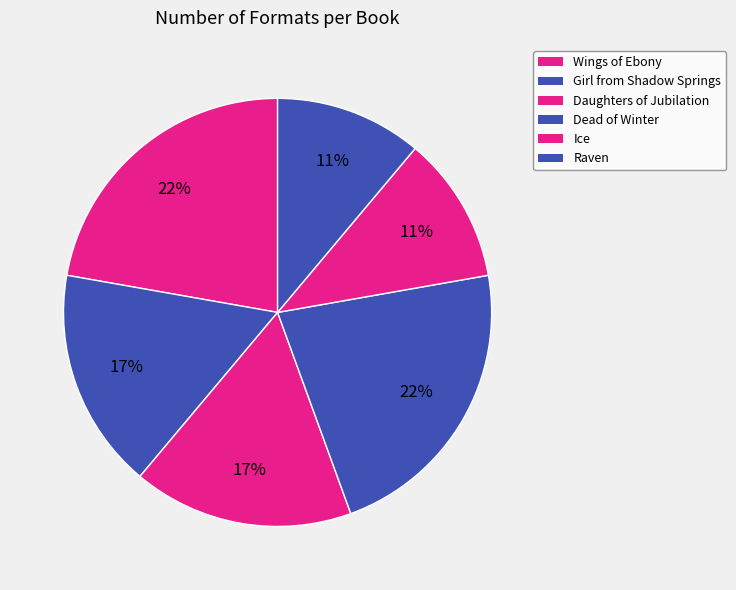

To the nearest percent, what is the difference between the largest and smallest slice percentages?

11%